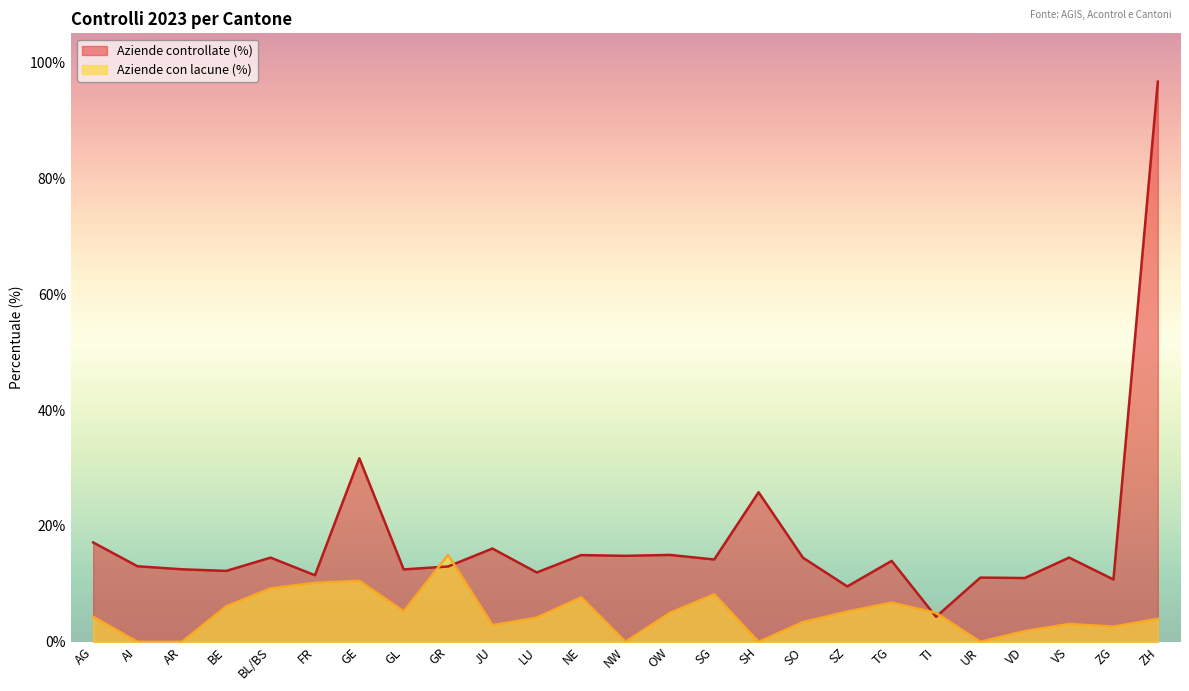

Which series has the widest spread of values?

Aziende controllate (%)